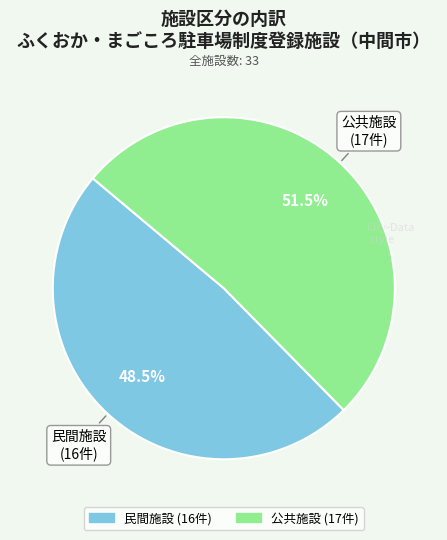

Approximately how many times larger is the value at 公共施設 compared to 民間施設?

1.1